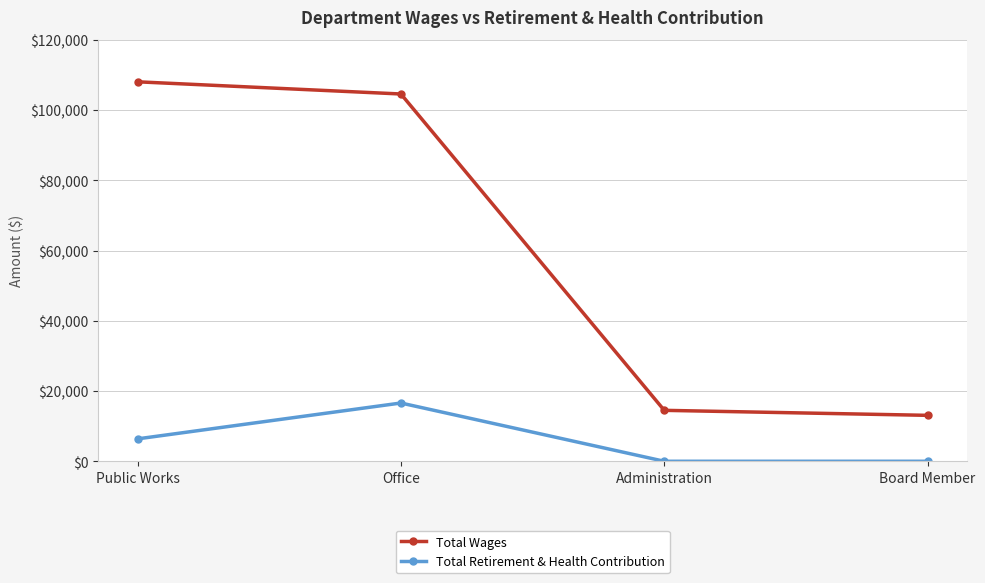

What is the difference between the highest and lowest values at Office?

87970